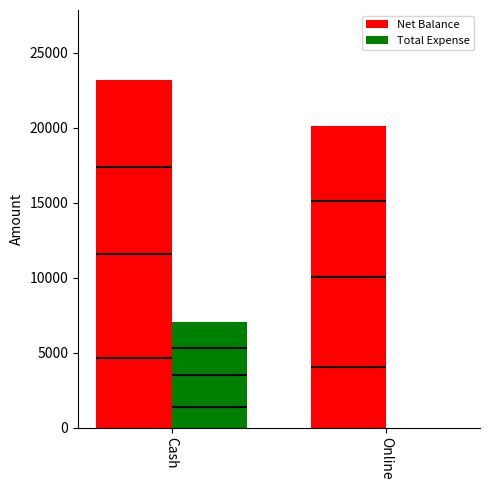

What is the total value across all series at Cash?

30250